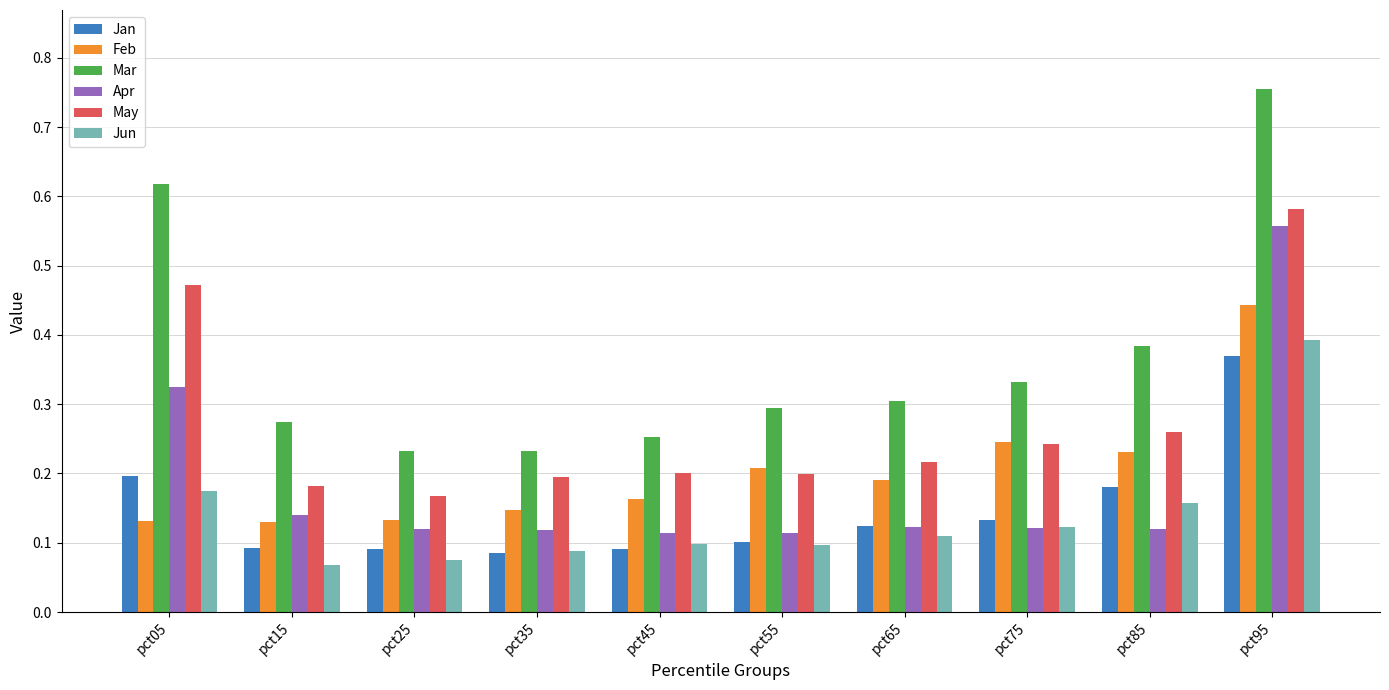

At which label does Mar reach its peak?

pct95